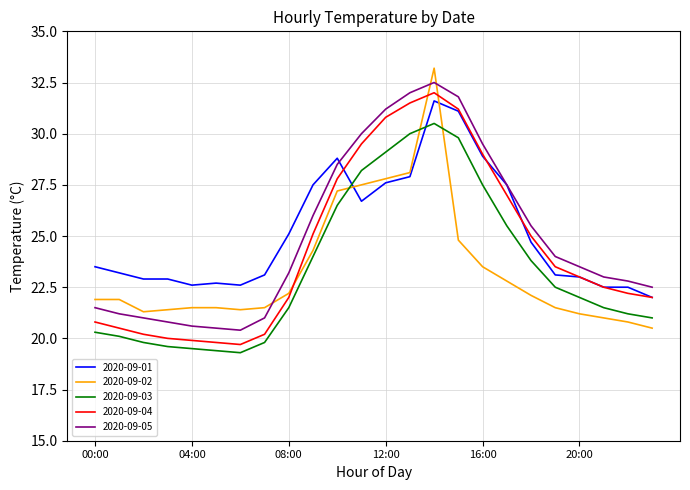

What is the highest value of the 2020-09-02 series?

33.2